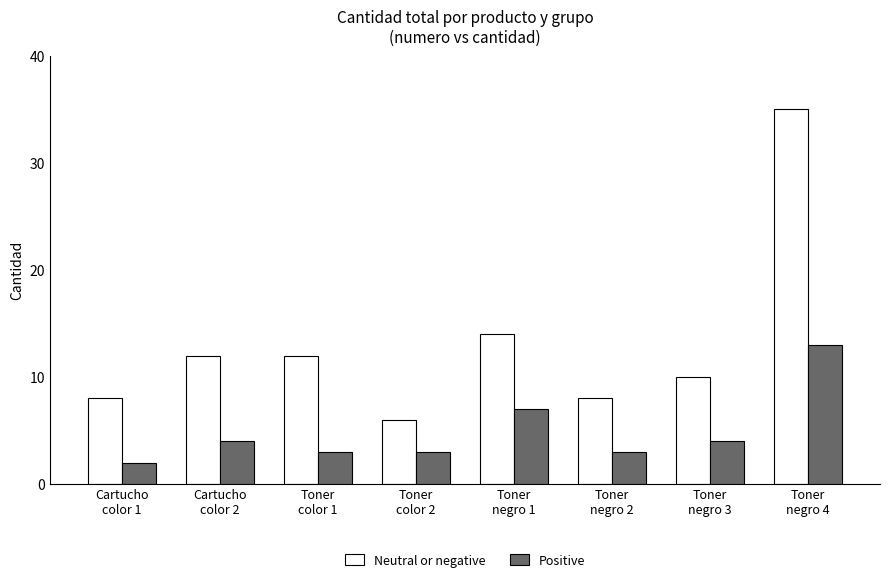

Rank the series by their average value, from highest to lowest.

Neutral or negative, Positive